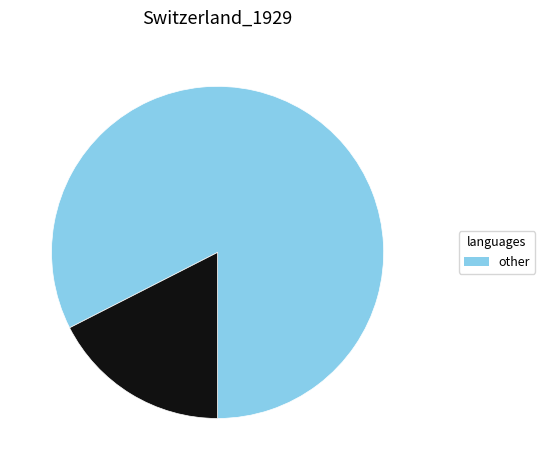

Is there any slice that represents more than half of the pie?

Yes